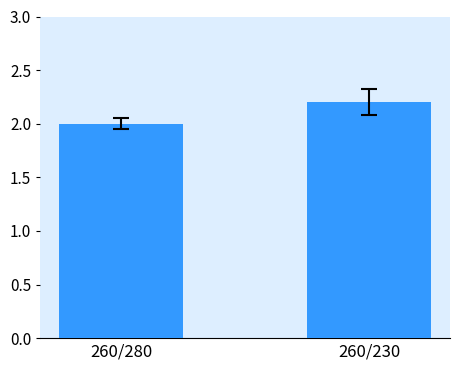

Reading left to right, what are all the values shown in this chart?

260/280=2.0	260/230=2.2